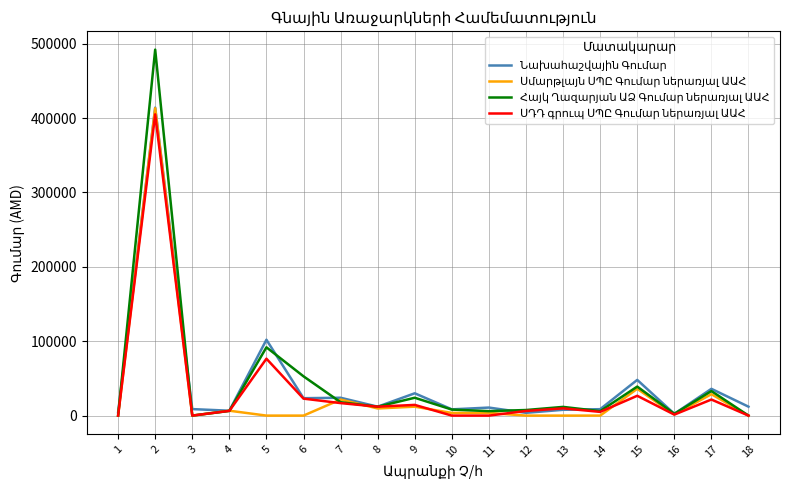

What is the spread (max minus min) of values at 5?

102000.0